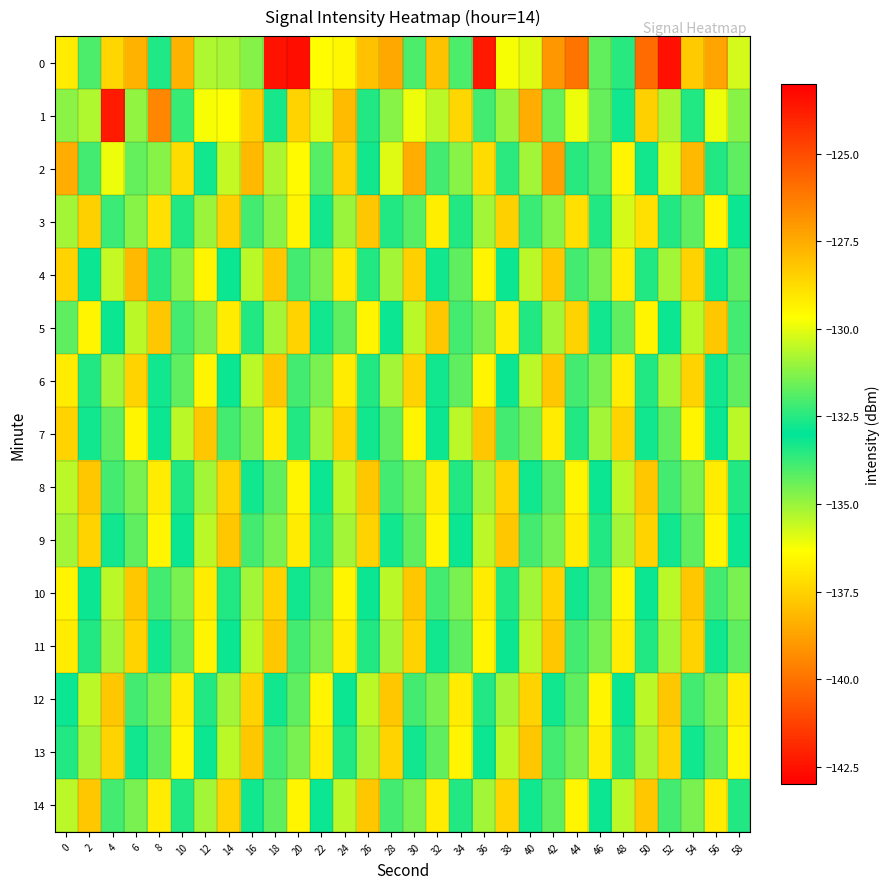

Which has a higher value, 2 or 32?

32